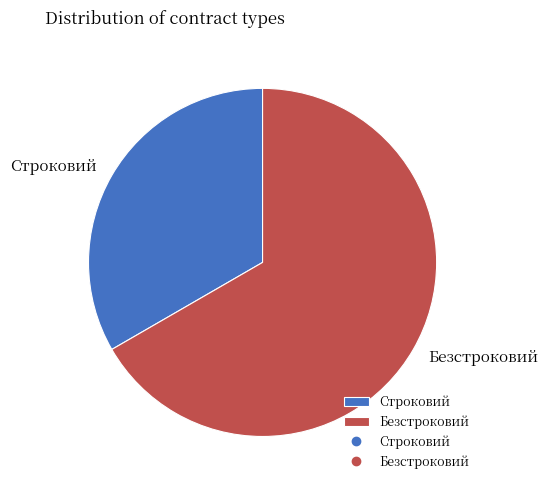

Is the sum of Безстроковий and Строковий greater than half?

Yes